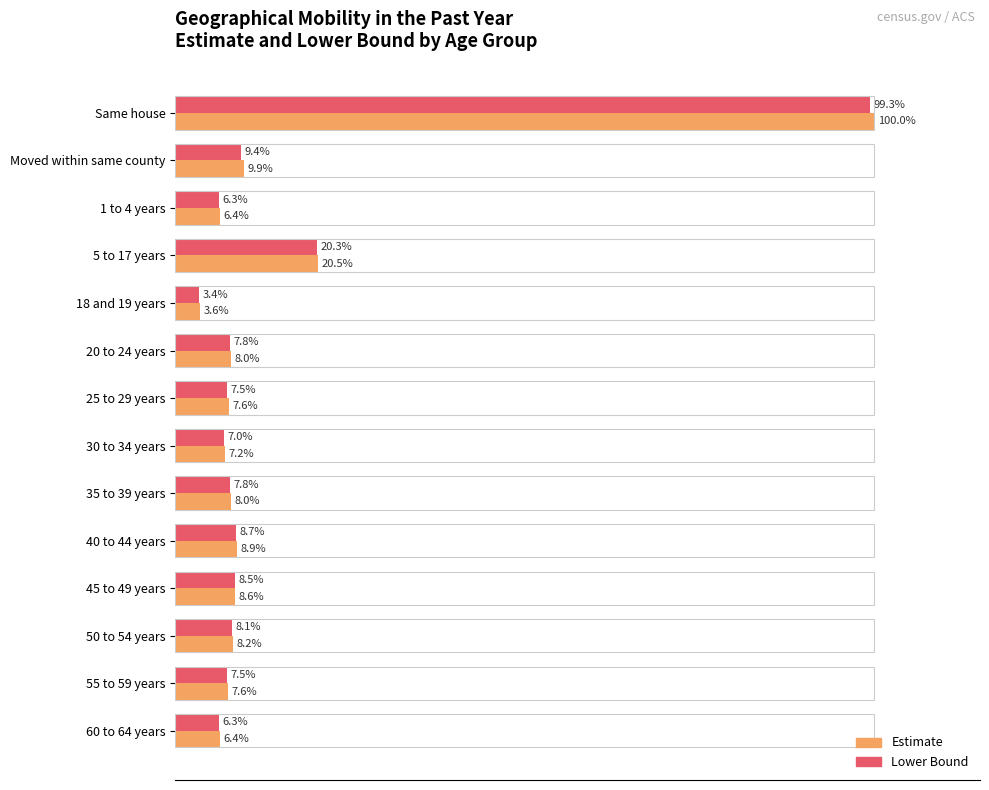

Which category has the lowest value across all series?

18 and 19 years